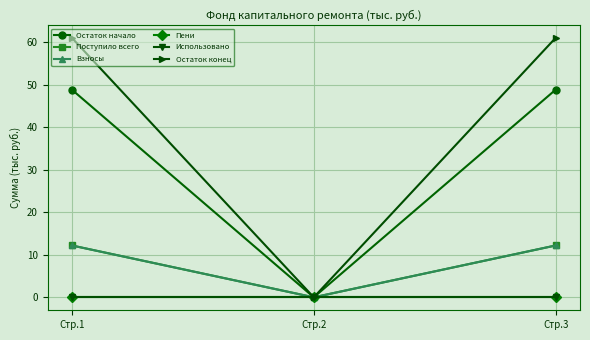

Which category has the lowest value across all series?

Стр.2